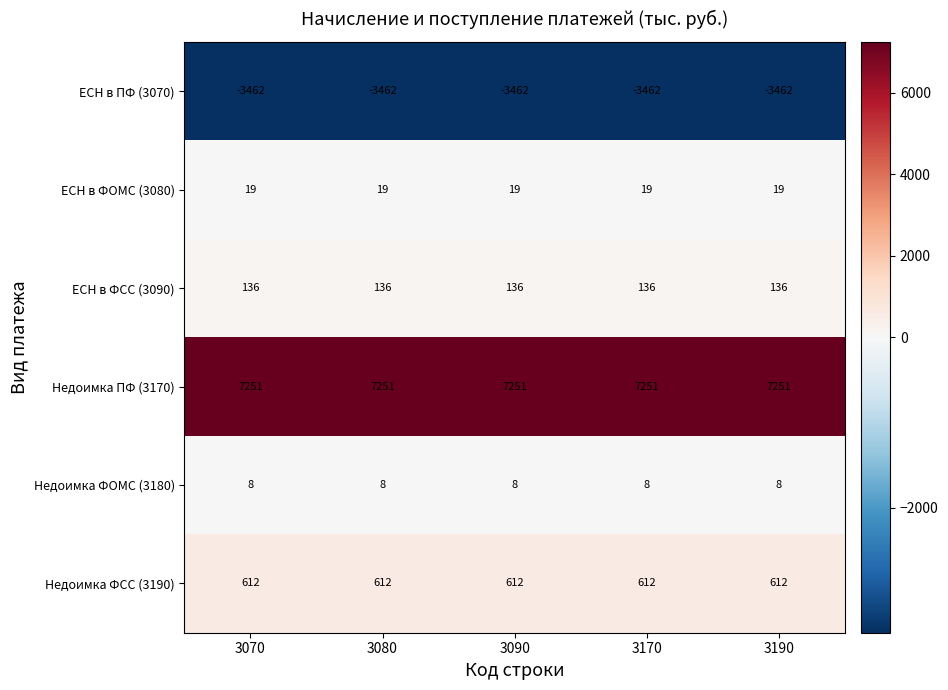

What is the sum of all Недоимка ФОМС (3180) values?

40